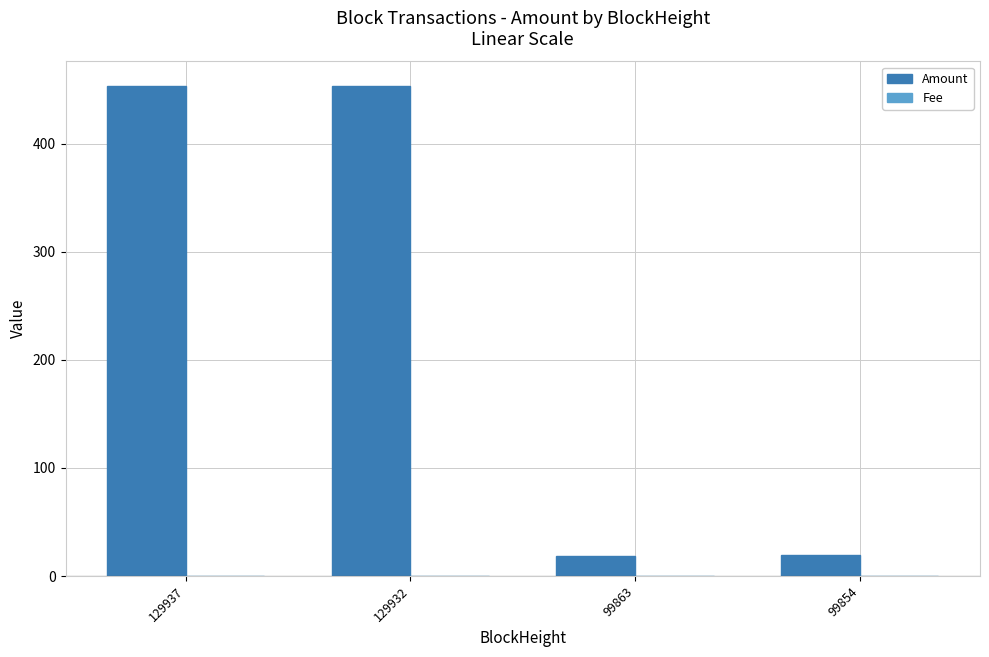

The Amount series shows 19.9 at 99854. True or false?

True